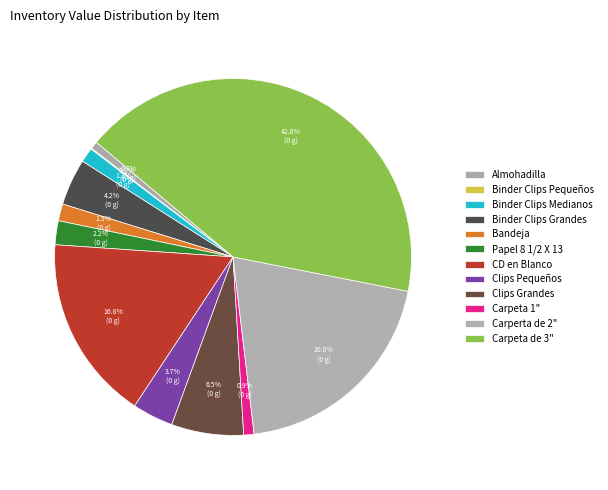

Do Binder Clips Grandes and Carperta de 2" together represent more than half of the pie?

No